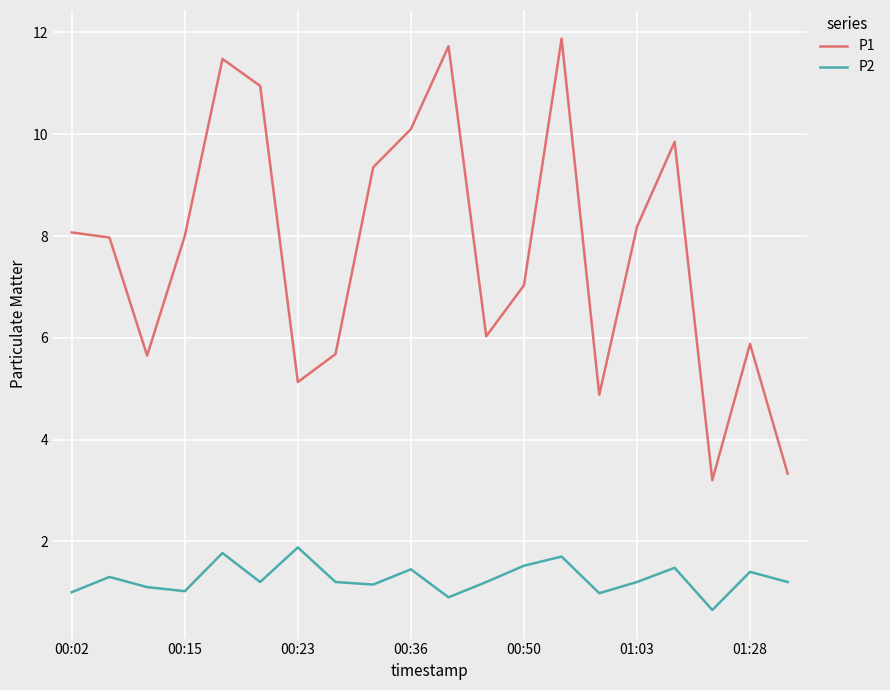

Rank the series by their maximum value, from highest to lowest.

P1, P2